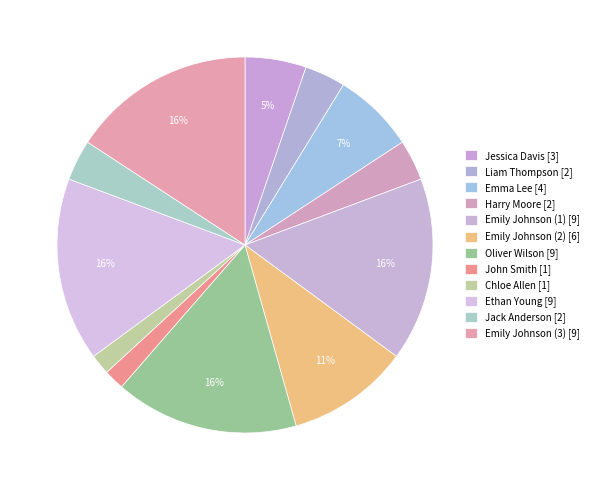

What is the change in value from Harry Moore to Ethan Young?

+7